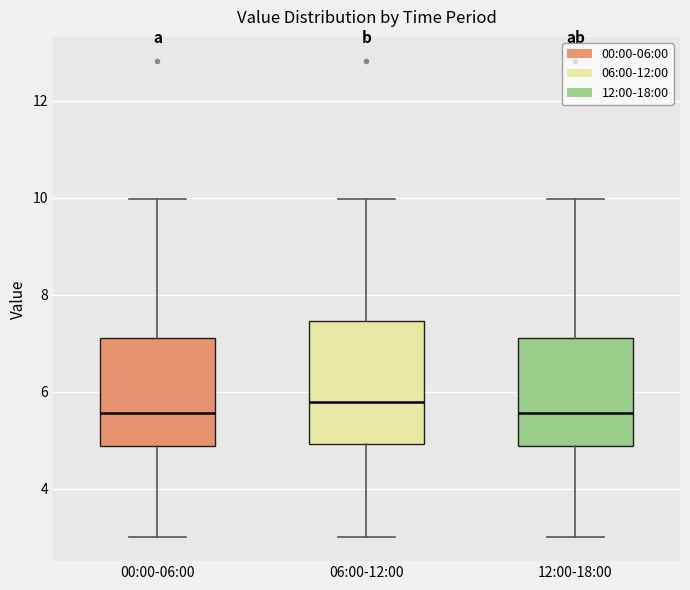

Reading left to right, read every box against the y-axis: the position of its median line, the range the box covers, and the ends of its whiskers. The values are not printed on the chart, so give them approximately, as read against the axis.

00:00-06:00: median 5.6, box 4.8 to 7.2, whiskers 3.0 to 10.0
06:00-12:00: median 5.8, box 5.0 to 7.4, whiskers 3.0 to 10.0
12:00-18:00: median 5.6, box 4.8 to 7.2, whiskers 3.0 to 10.0